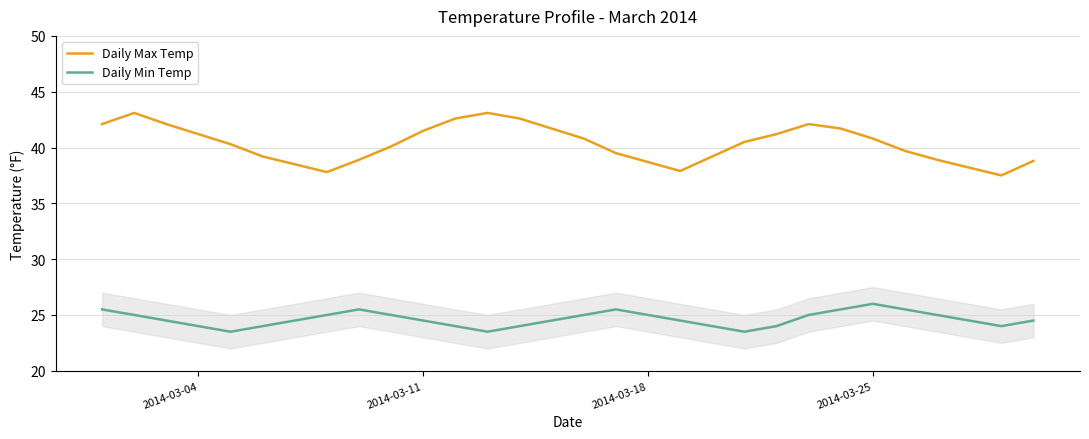

What is the maximum value for Daily Min Temp?

26.0